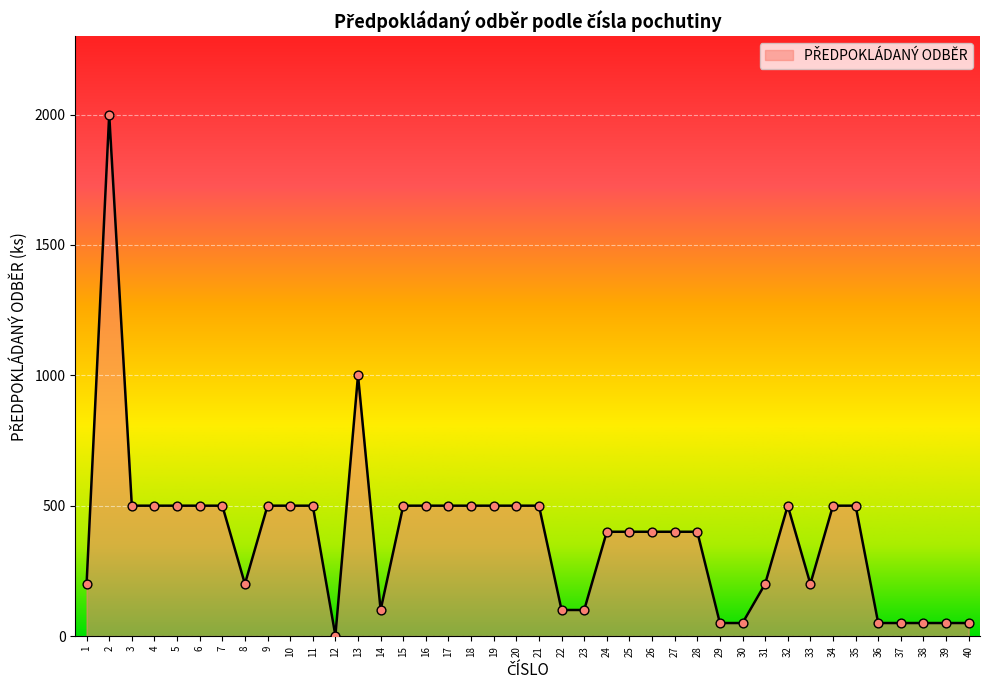

What is the ratio of the value at 13 to the value at 35?

2.0